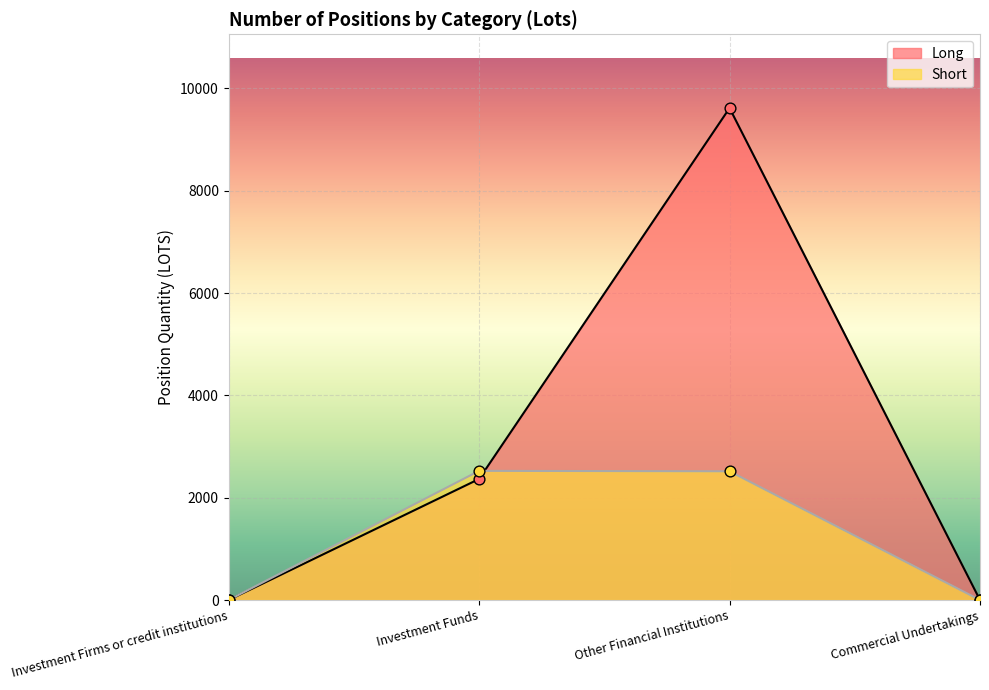

Which series has the largest Y range (max minus min)?

Long